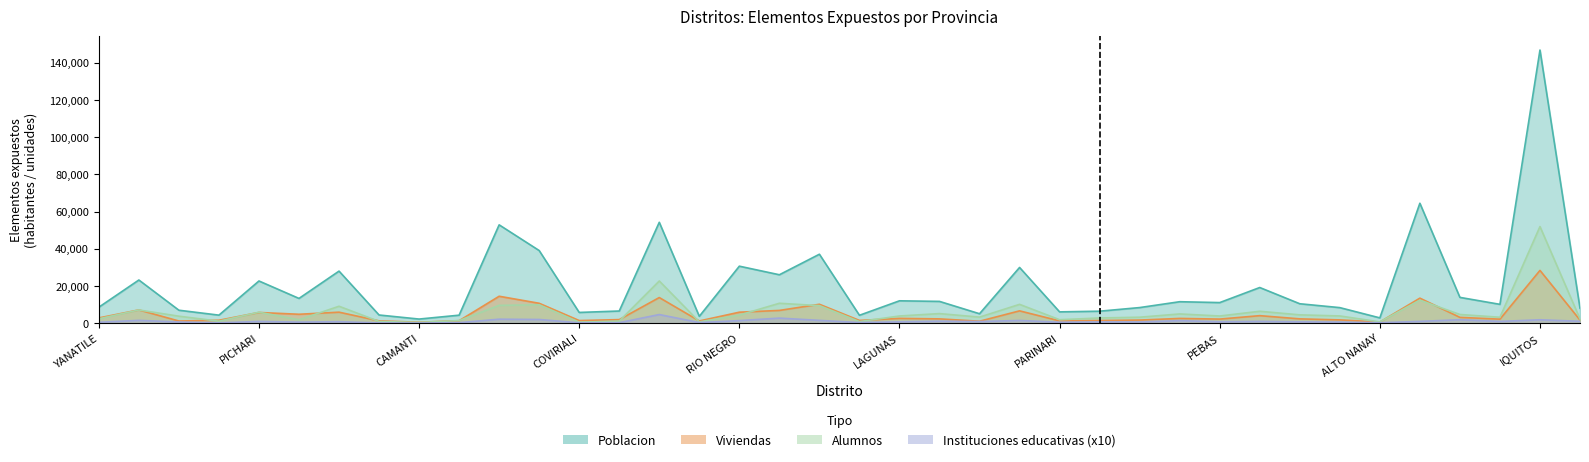

At how many categories does at least one series exceed 108678?

1